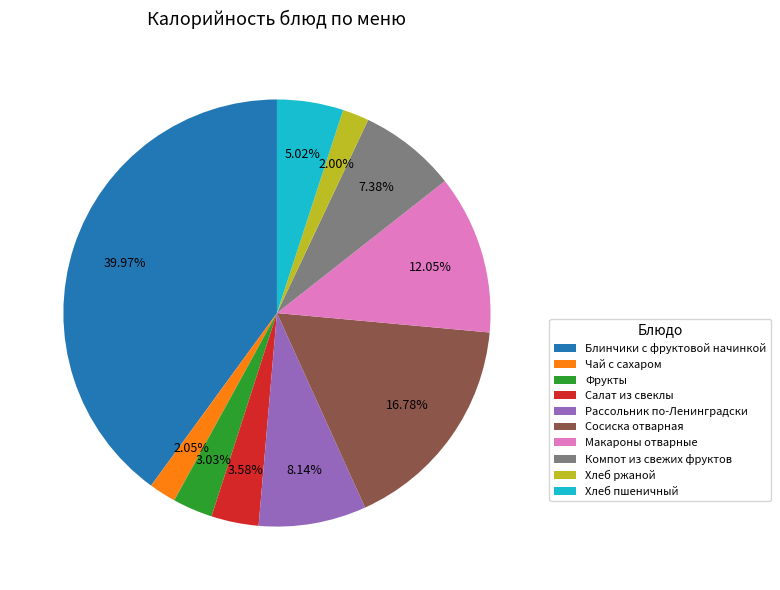

How much of the chart is everything except Компот из свежих фруктов?

92.6%